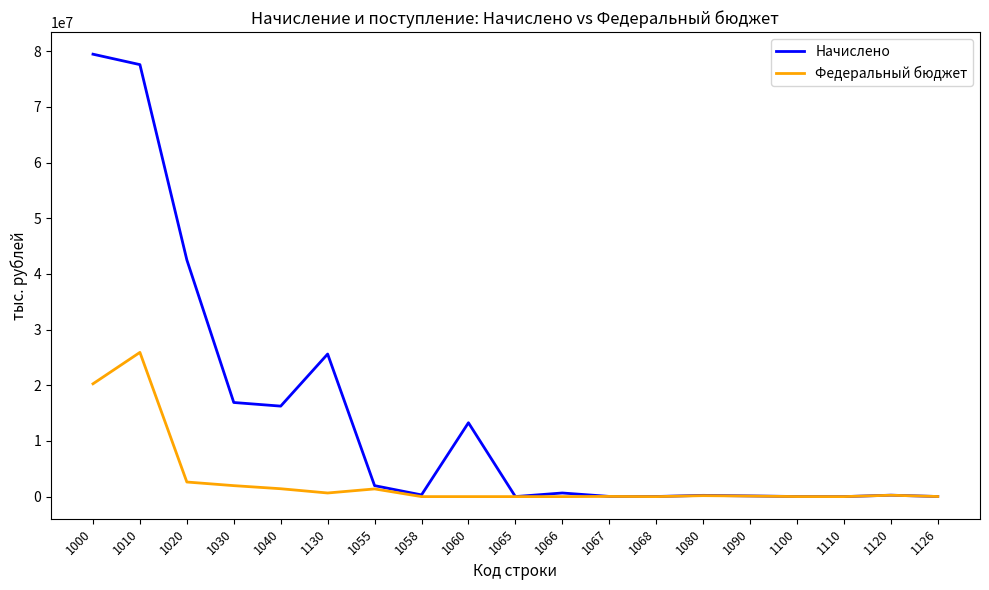

The value of Начислено at 1055 is 1971319. True or false?

True